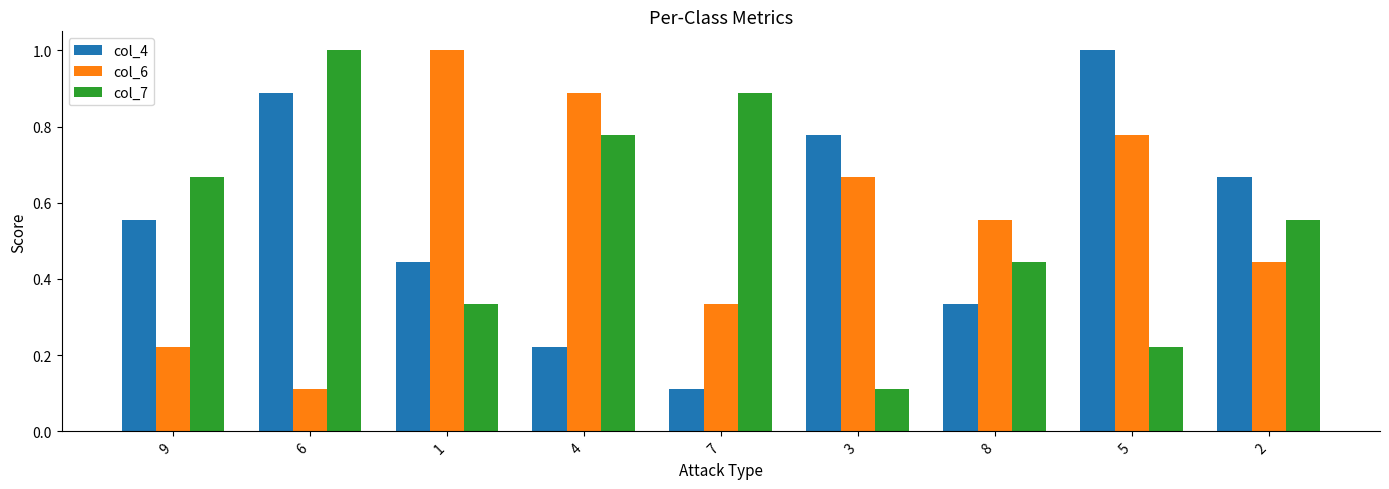

At which label is col_7 closest to 0?

3